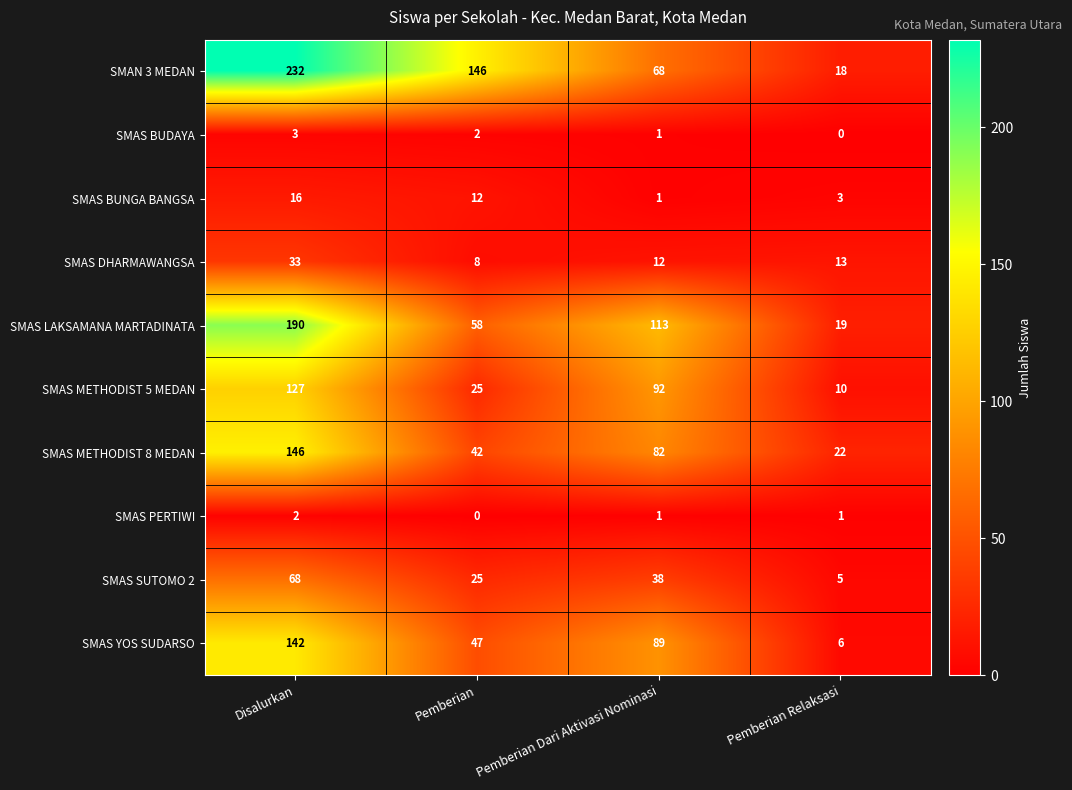

True or false: SMAS DHARMAWANGSA has a value of 19 at Pemberian Relaksasi.

False